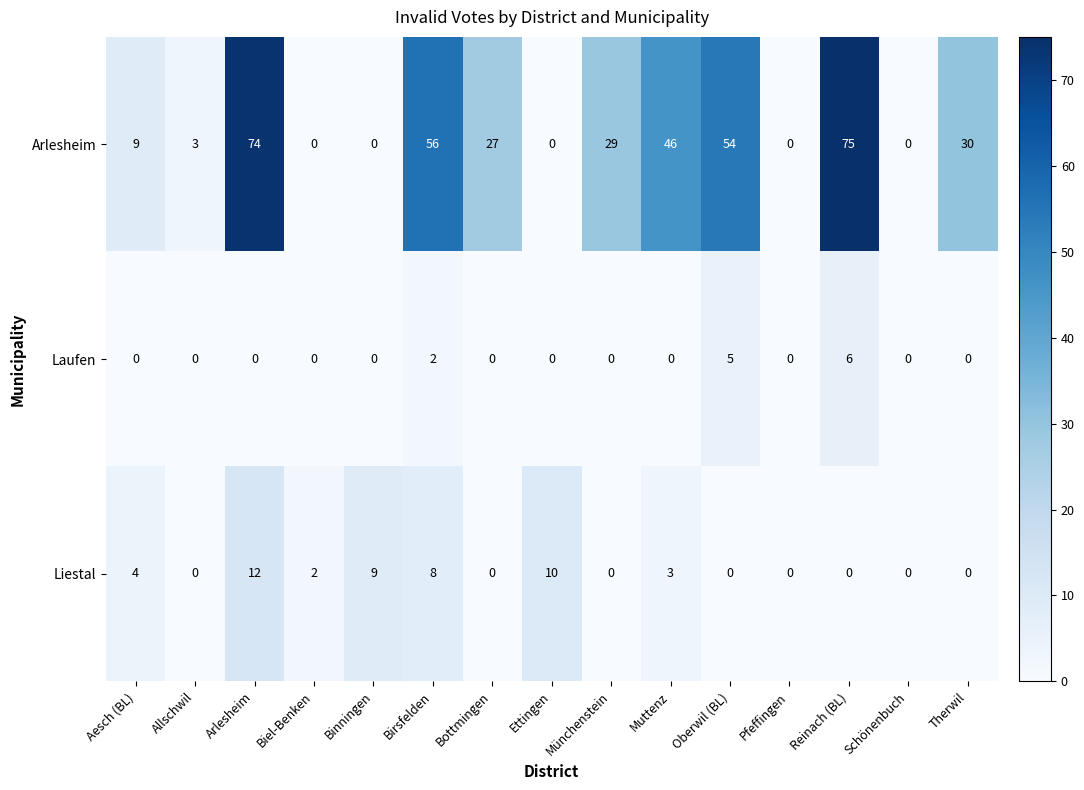

Count the number of data series in this chart.

3